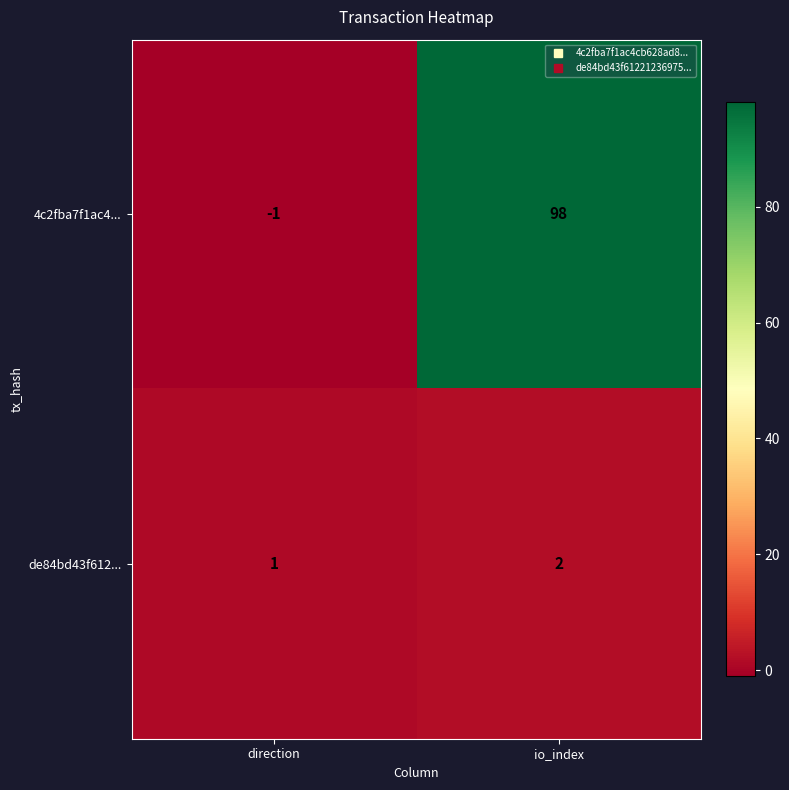

What is the greatest value displayed?

98